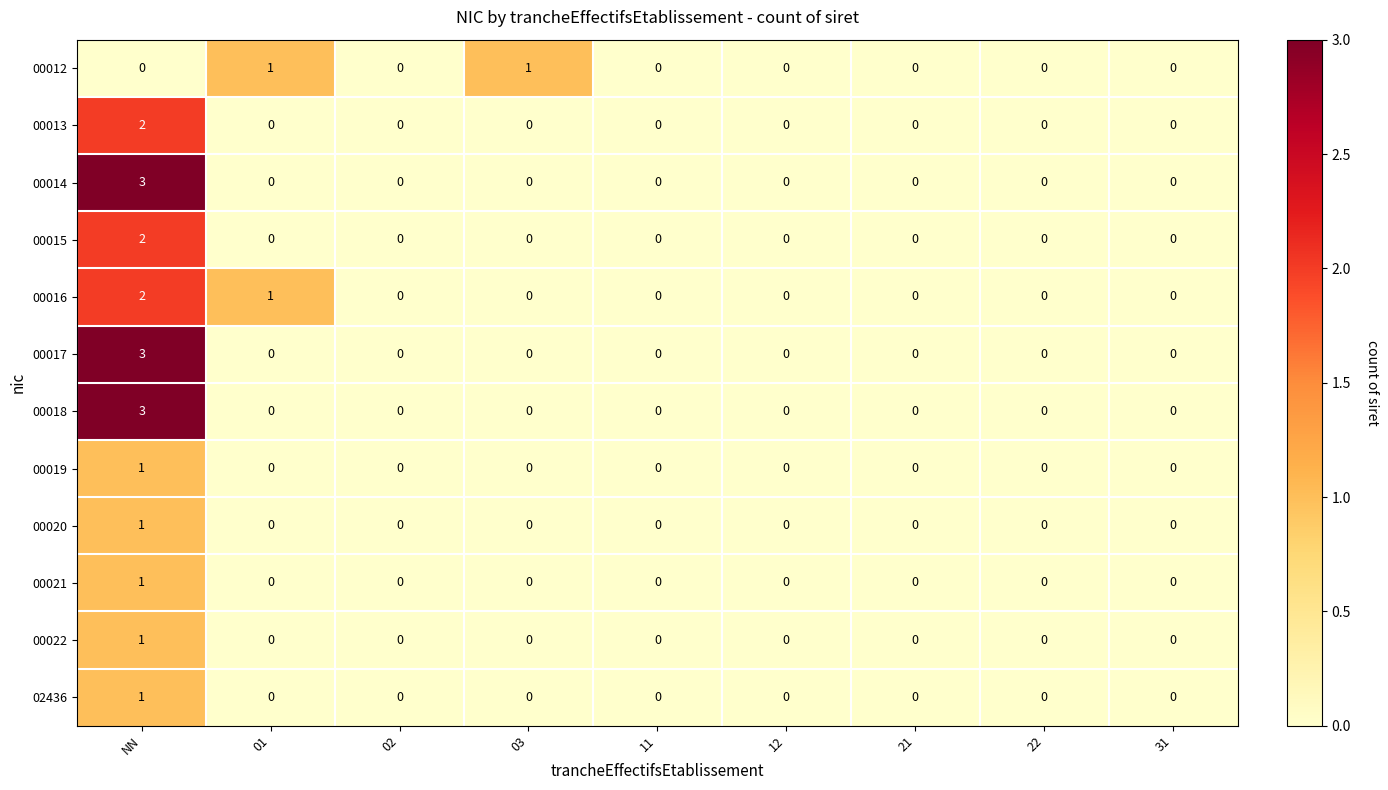

At which category is the sum across all series the highest?

NN